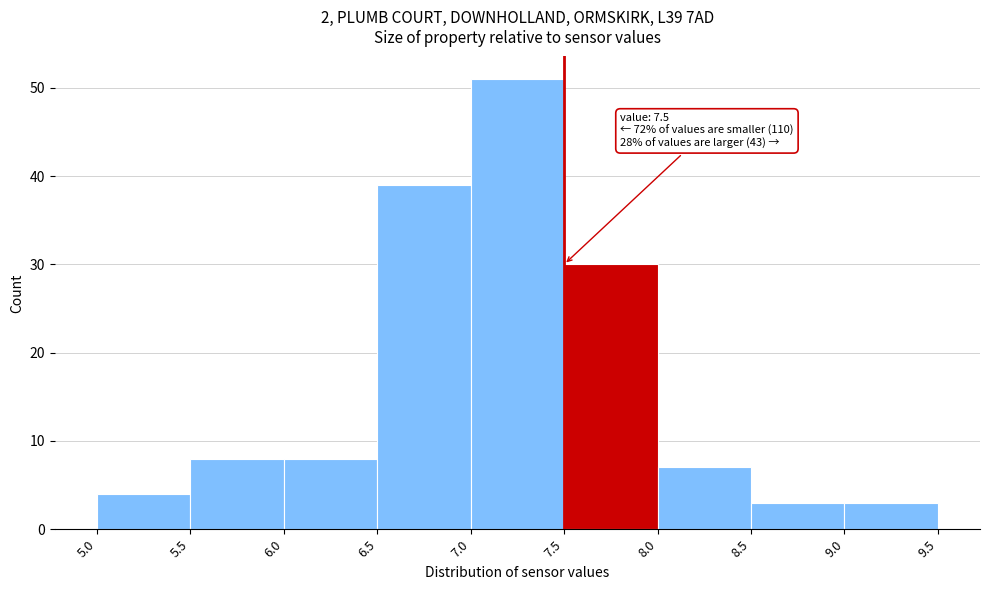

Over which range of the x-axis is the bar tallest?

7.0 to 7.5